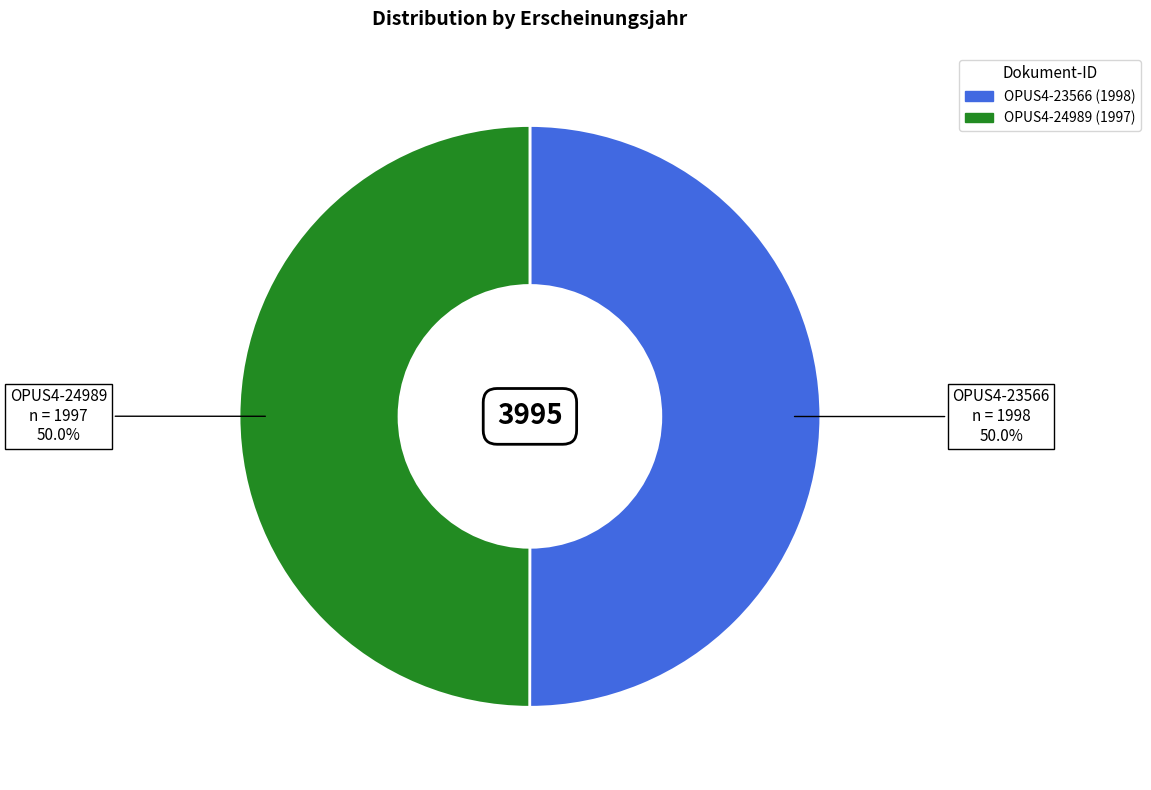

What is the ratio of the value at OPUS4-23566 to the value at OPUS4-24989?

1.0